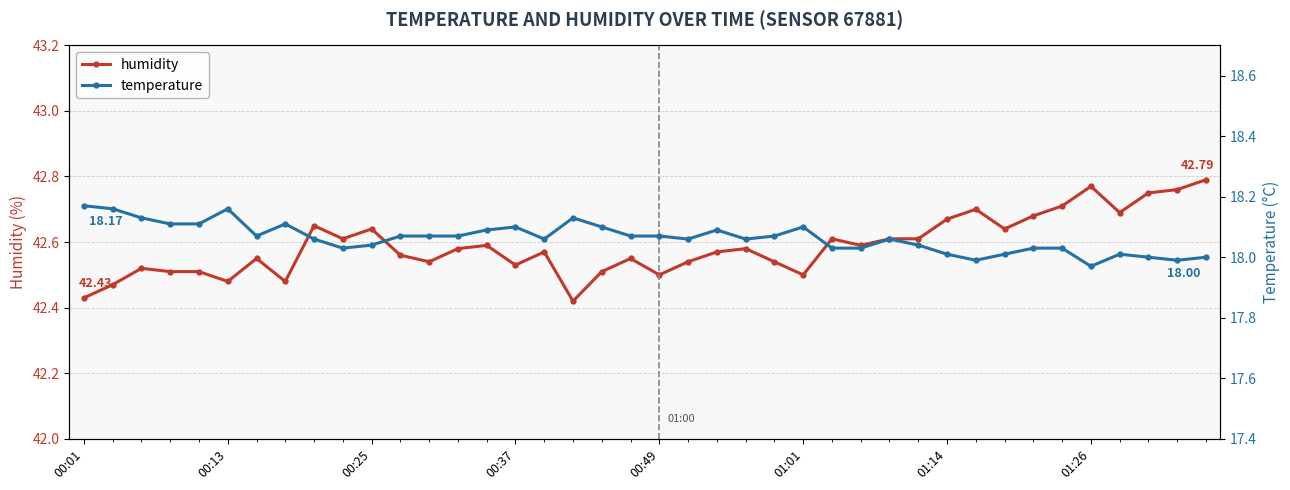

Does the chart display data point markers on the line(s)?

Yes